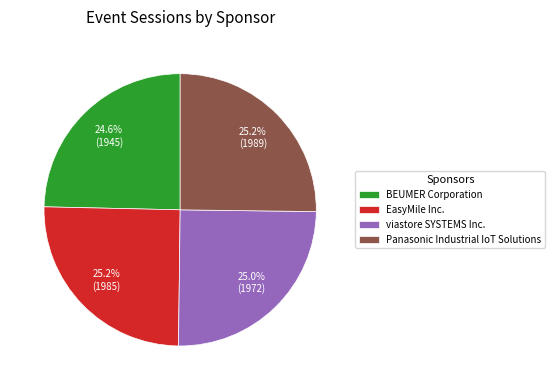

Is there a majority slice in this chart?

No